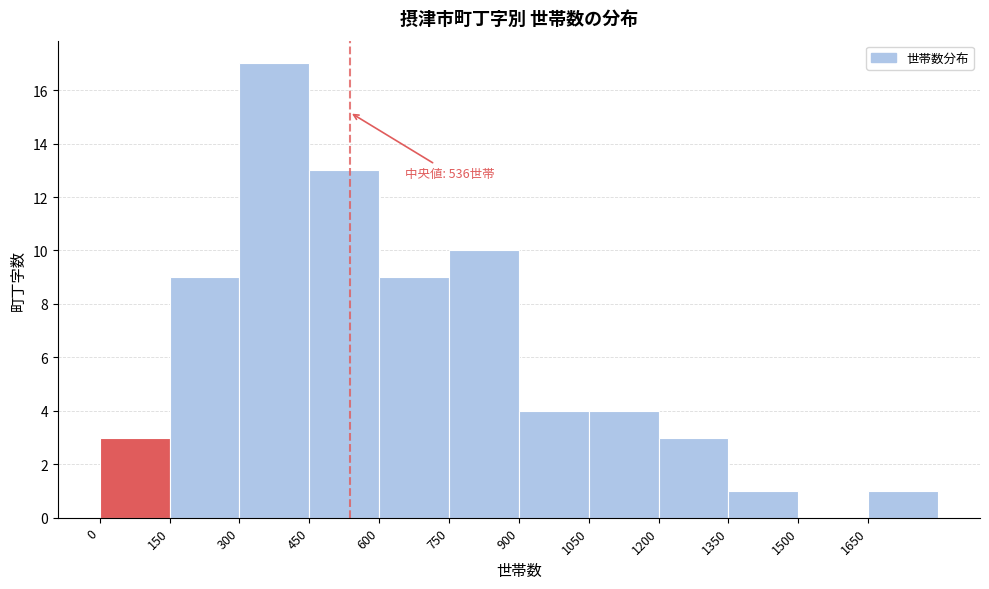

Over which range of the x-axis is the bar tallest?

300 to 450